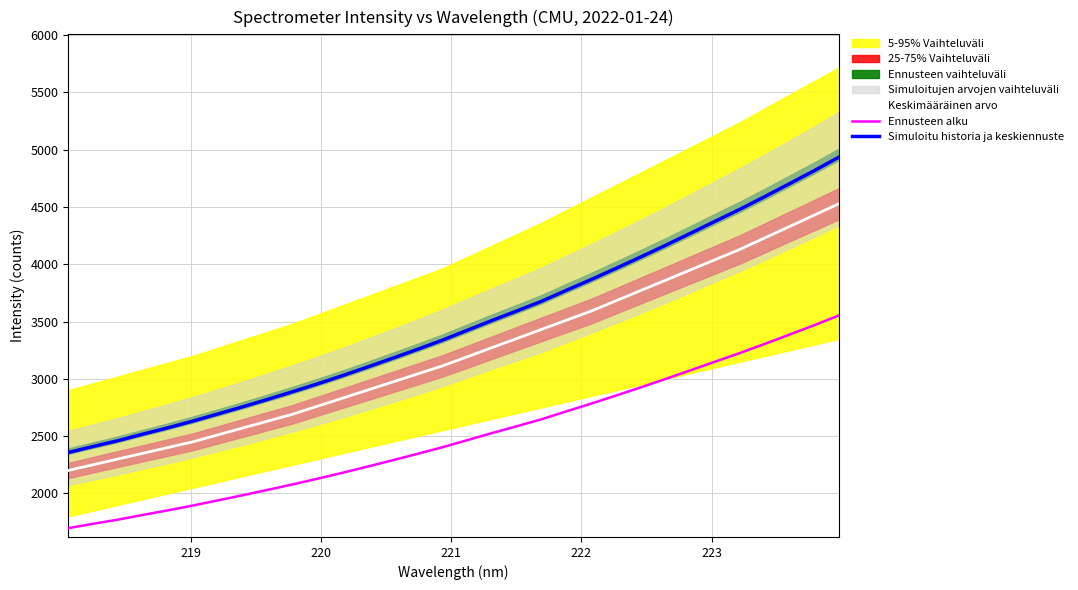

What is the smallest value displayed?

1696.8